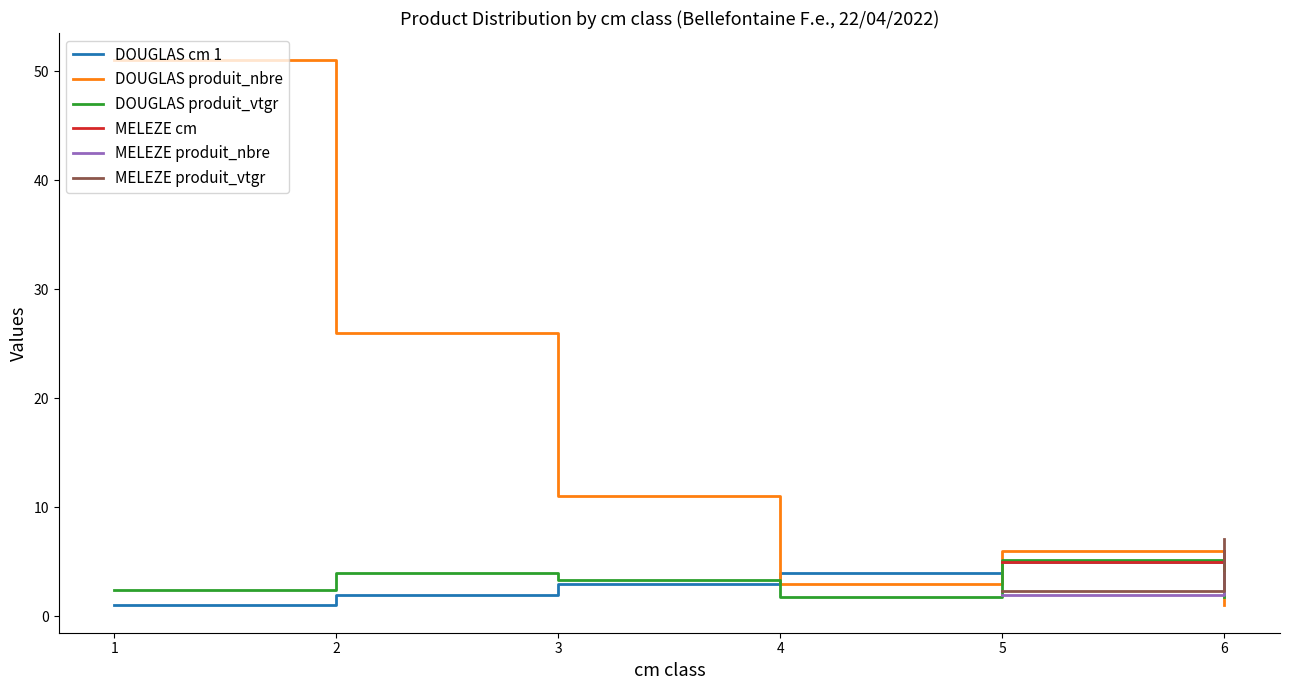

At which category is the sum across all series the highest?

1